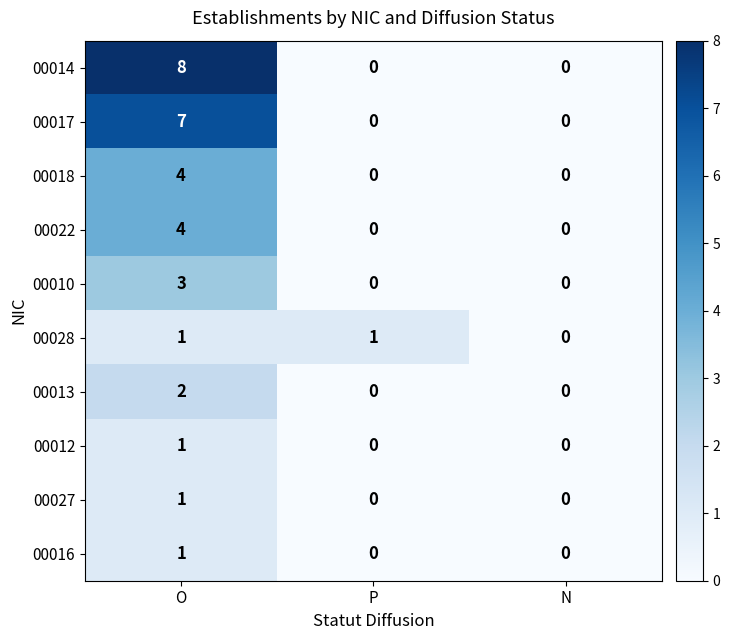

Reading right to left, list all the values displayed in this chart.

00014: 0	0	8
00017: 0	0	7
00018: 0	0	4
00022: 0	0	4
00010: 0	0	3
00028: 0	1	1
00013: 0	0	2
00012: 0	0	1
00027: 0	0	1
00016: 0	0	1